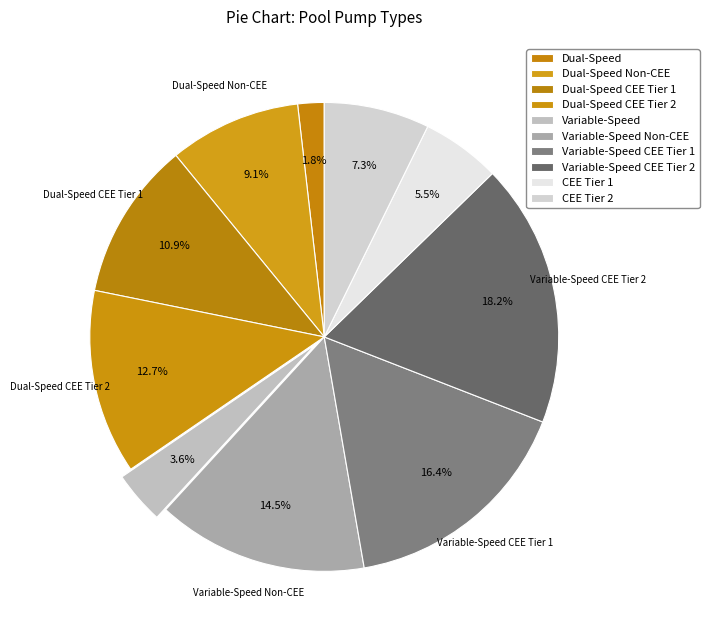

To the nearest percent, what is the difference between the largest and smallest slice percentages?

16%